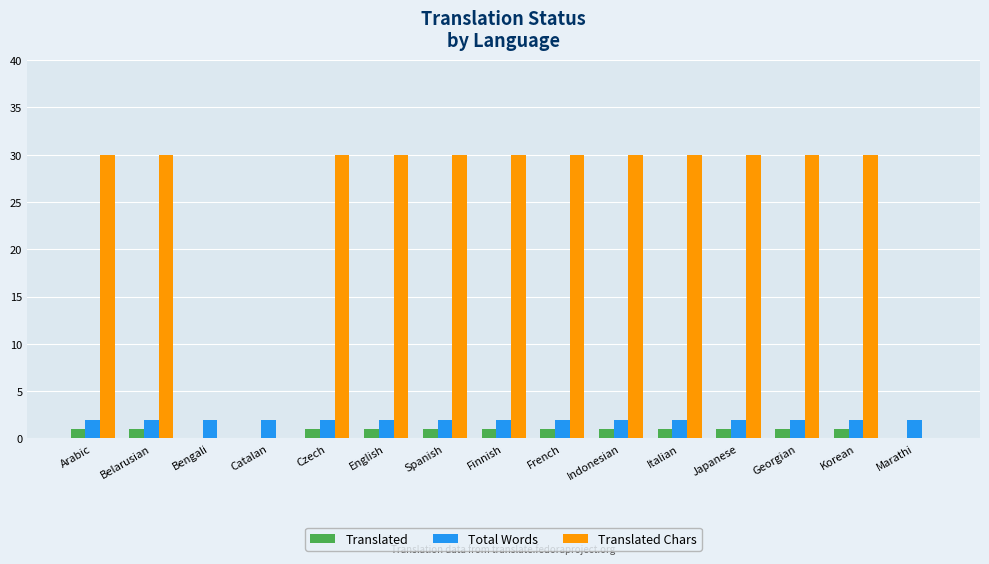

Reading right to left, transcribe all the data shown in this chart.

Translated: 0	1	1	1	1	1	1	1	1	1	1	0	0	1	1
Total Words: 2	2	2	2	2	2	2	2	2	2	2	2	2	2	2
Translated Chars: 0	30	30	30	30	30	30	30	30	30	30	0	0	30	30